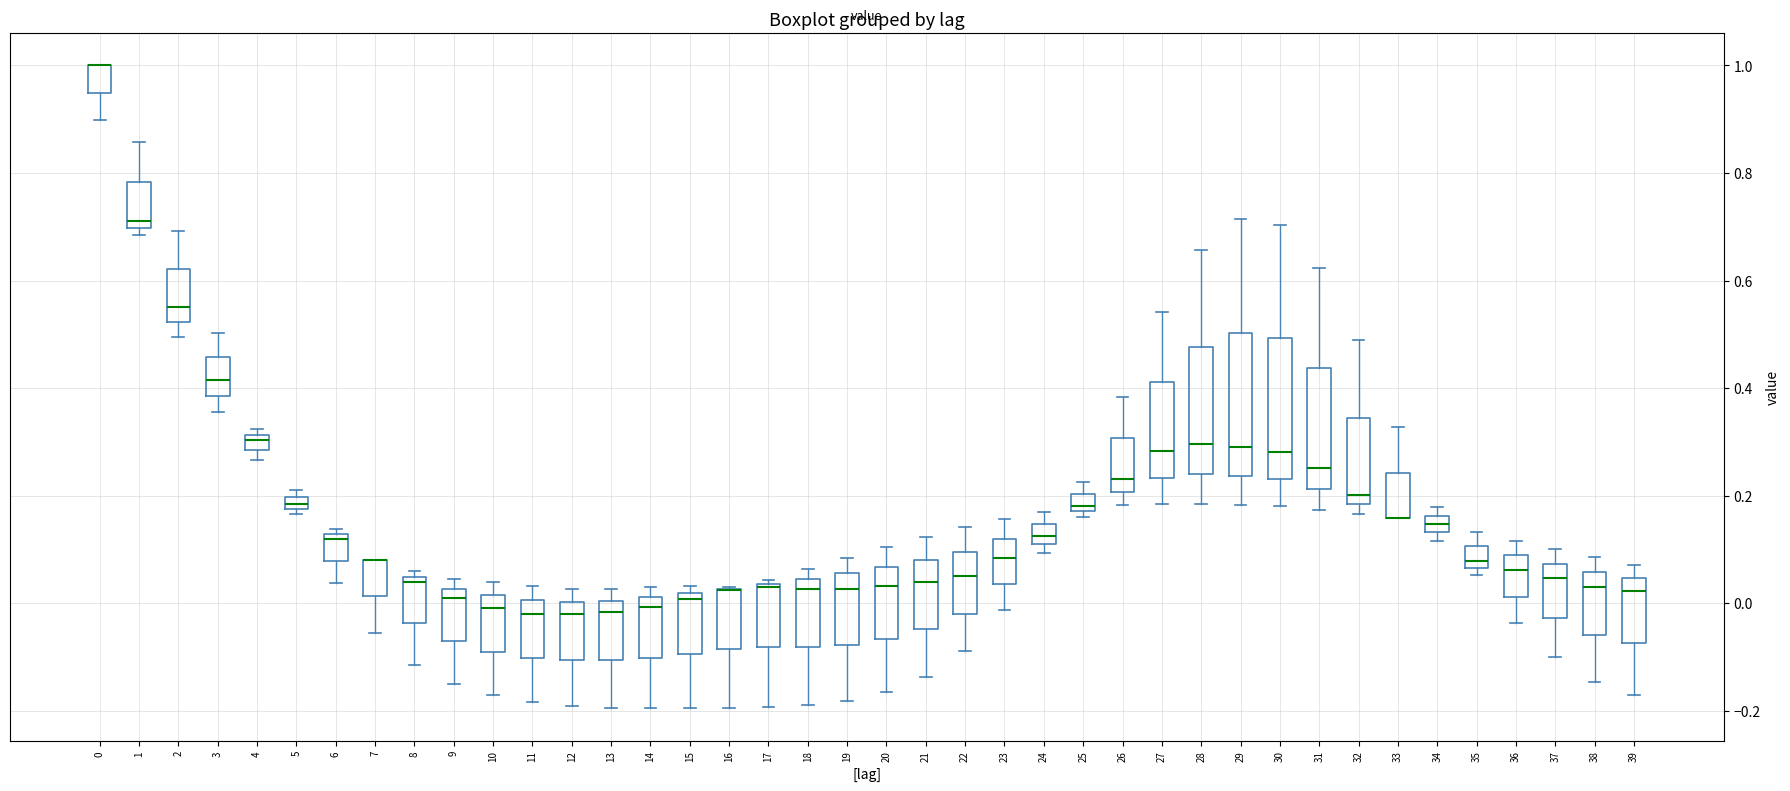

Where is the lower edge of the box at x = 34 on the y-axis? The values are not printed on the chart, so give them approximately, as read against the axis.

0.14